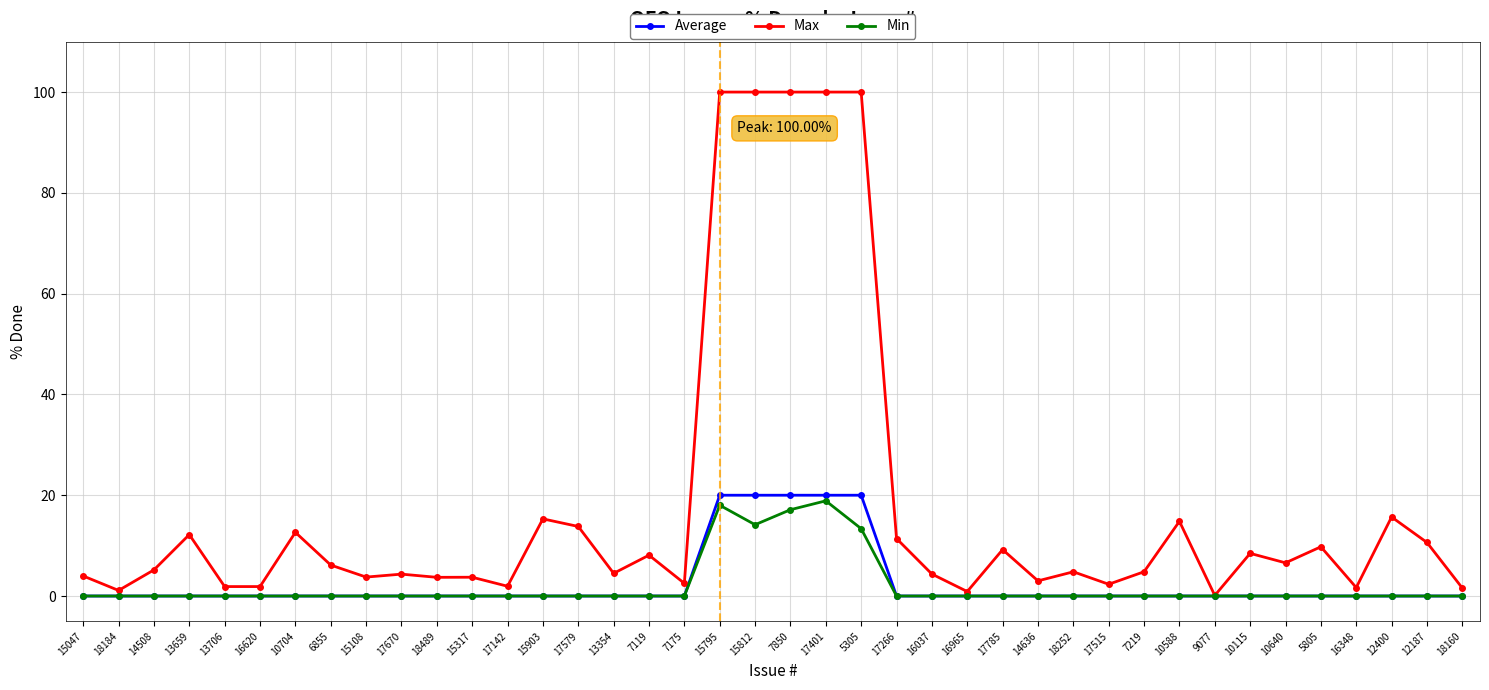

At how many categories does at least one series exceed 82?

5